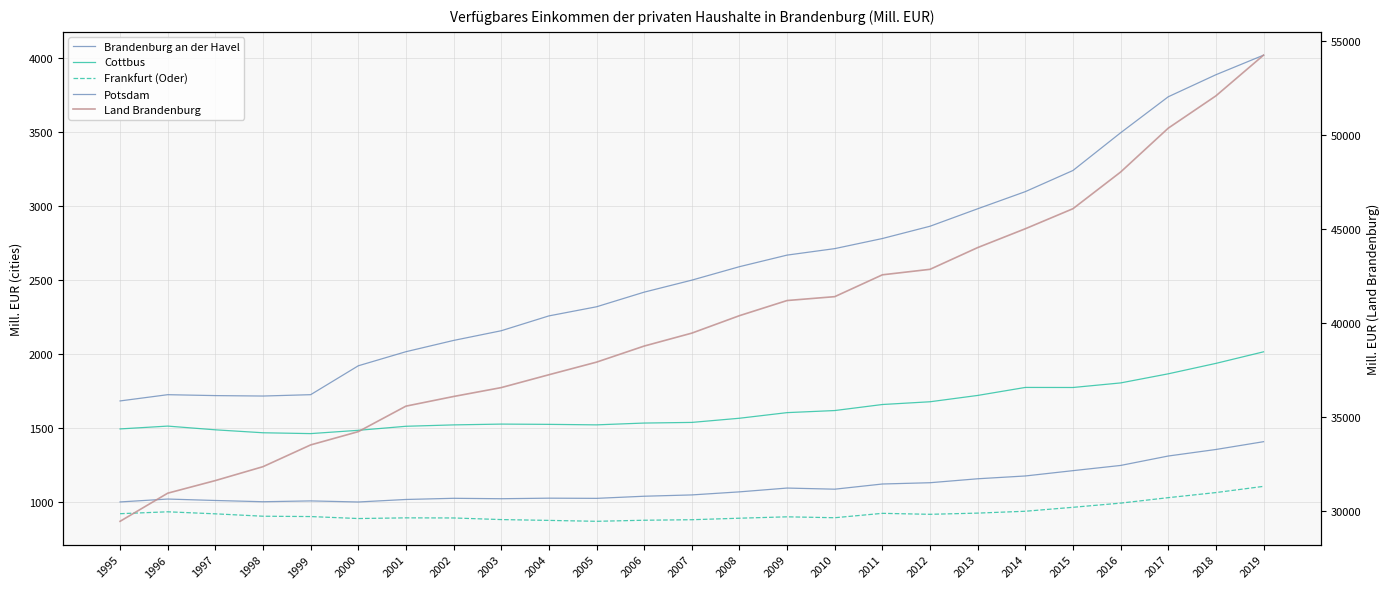

How many lines are shown in the chart?

5